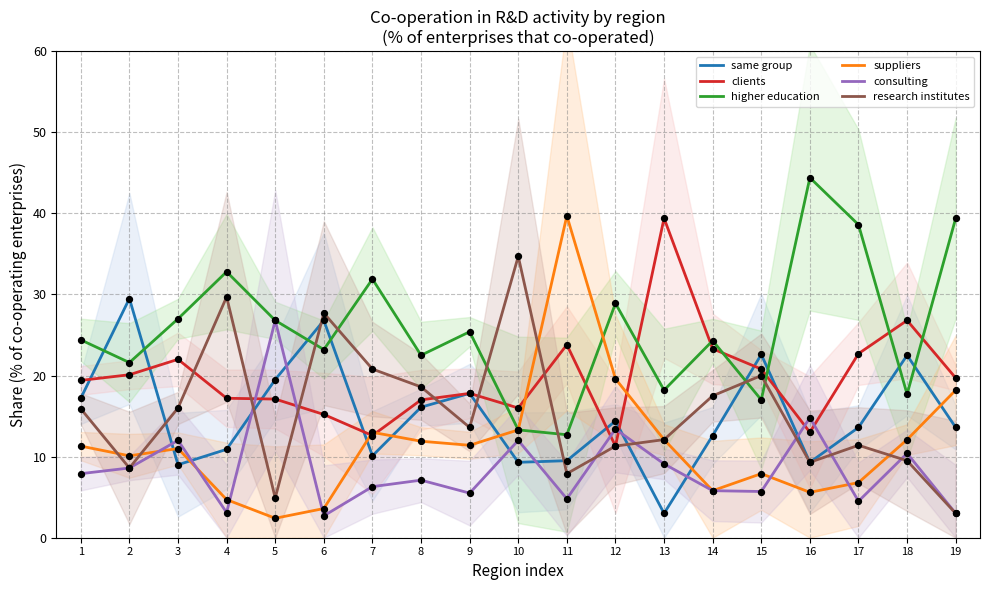

Which series contains the lowest Y value?

suppliers